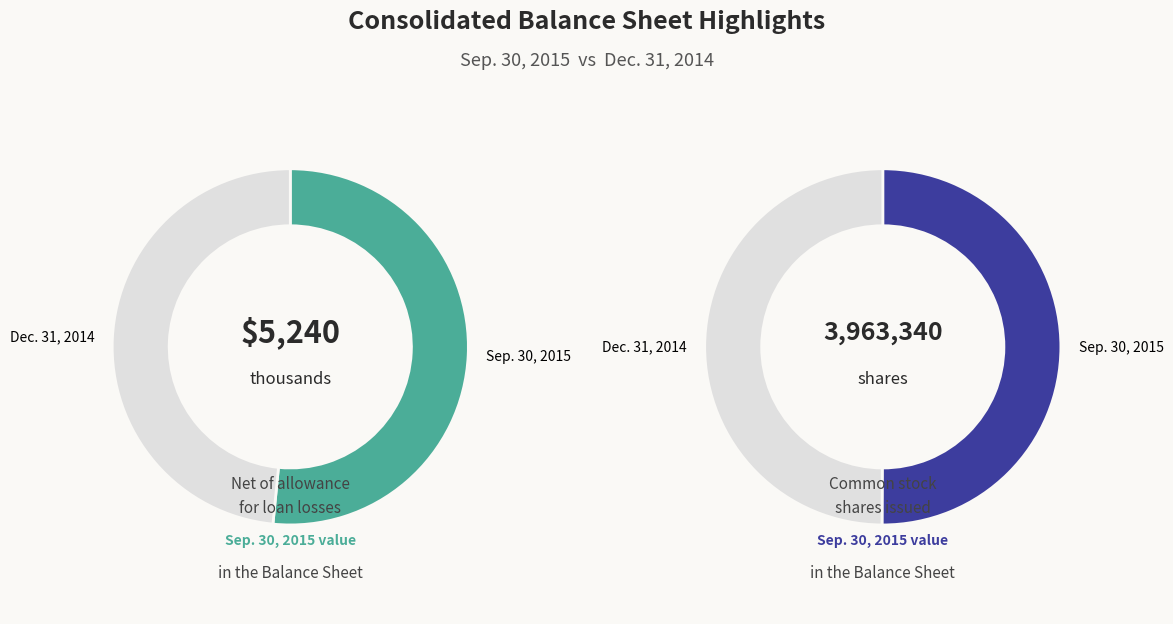

Is there a majority slice in this chart?

Yes